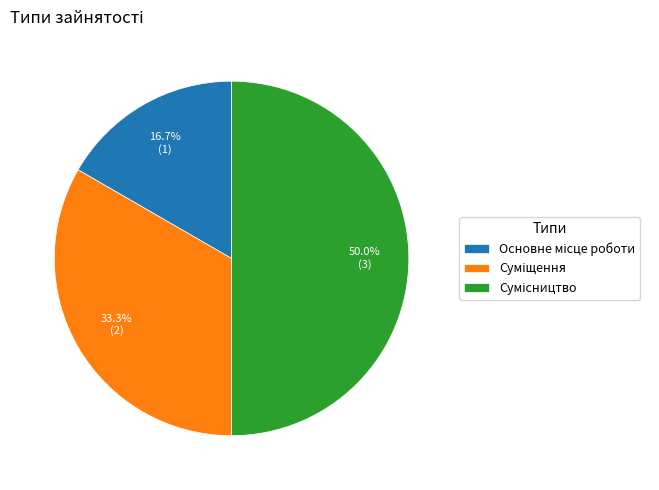

What is the change in value from Основне місце роботи to Суміщення?

+1